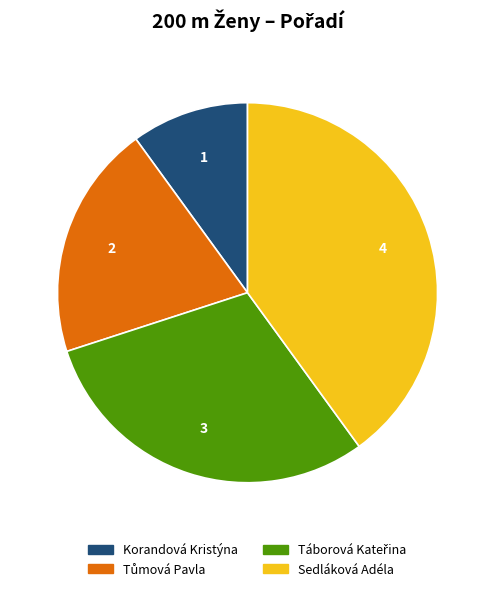

Is it true that Sedláková Adéla is 40% of the pie?

True